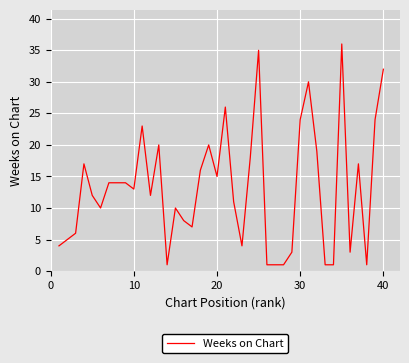

Reading left to right, list all the values displayed in this chart.

4	5	6	17	12	10	14	14	14	13	23	12	20	1	10	8	7	16	20	15	26	11	4	18	35	1	1	1	3	24	30	19	1	1	36	3	17	1	24	32